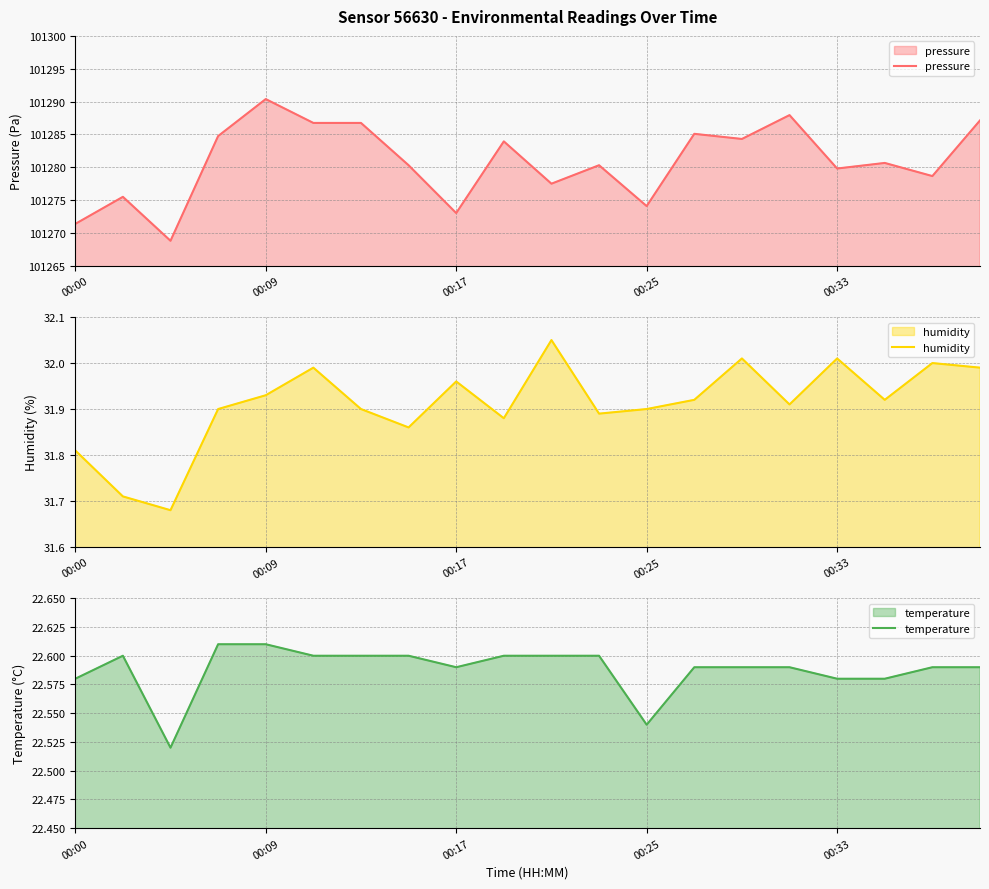

The value of pressure at 13 is 101285.1. True or false?

True